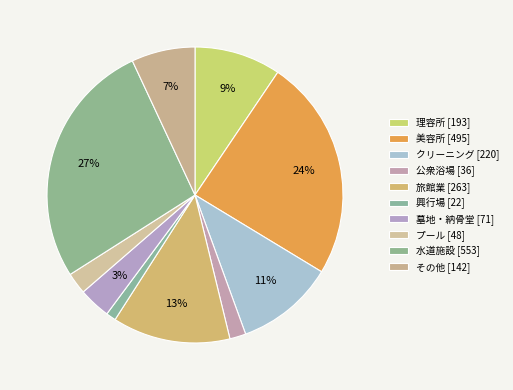

Which category has the biggest portion of the pie?

水道施設